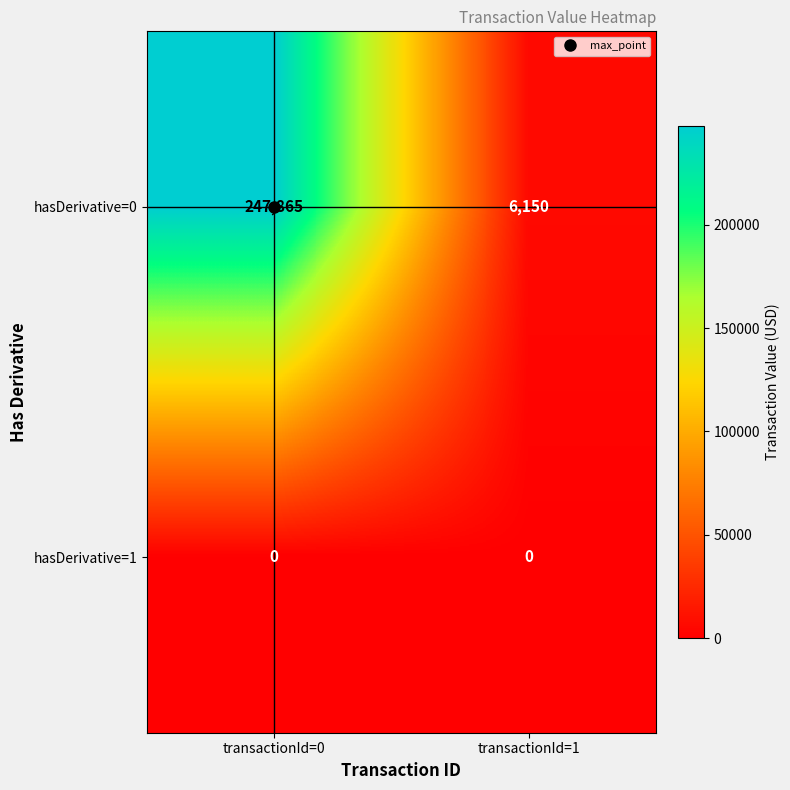

How many data points does each series have?

2